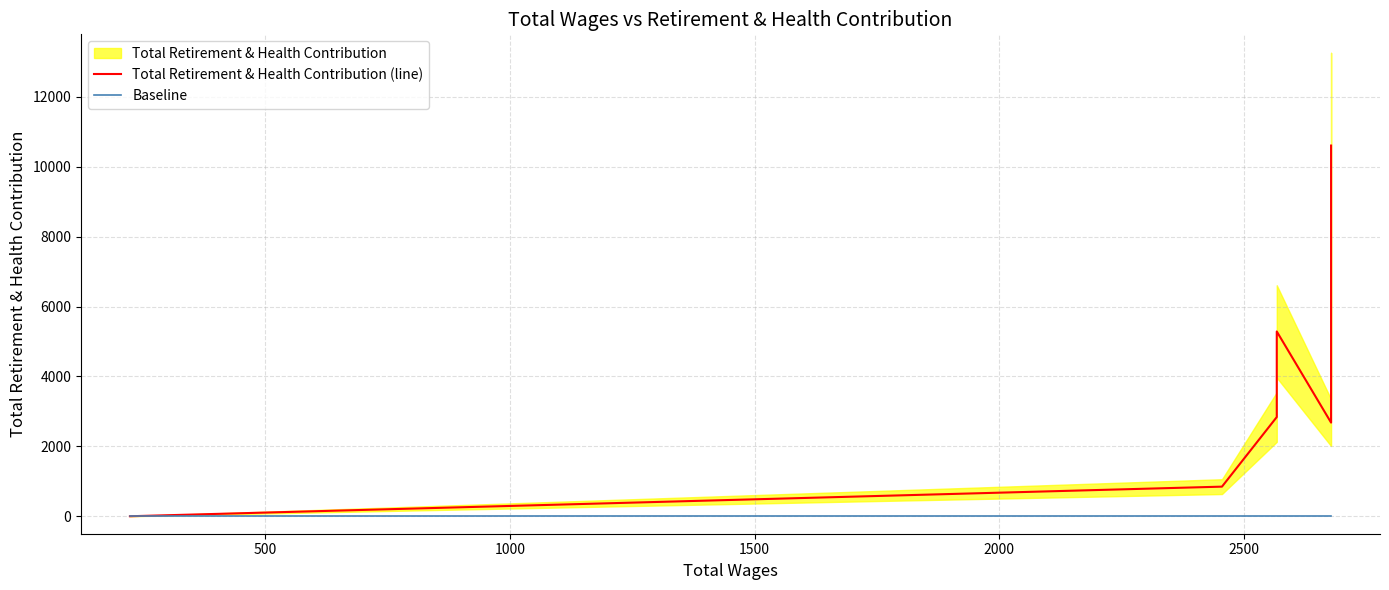

What is the maximum value shown in the chart?

10606